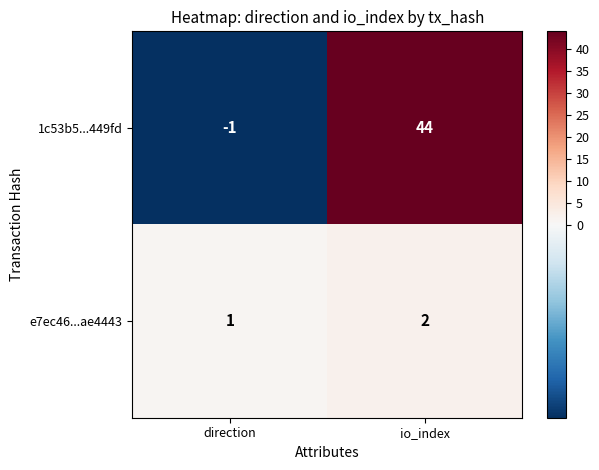

What is the difference between the highest and lowest values at io_index?

42